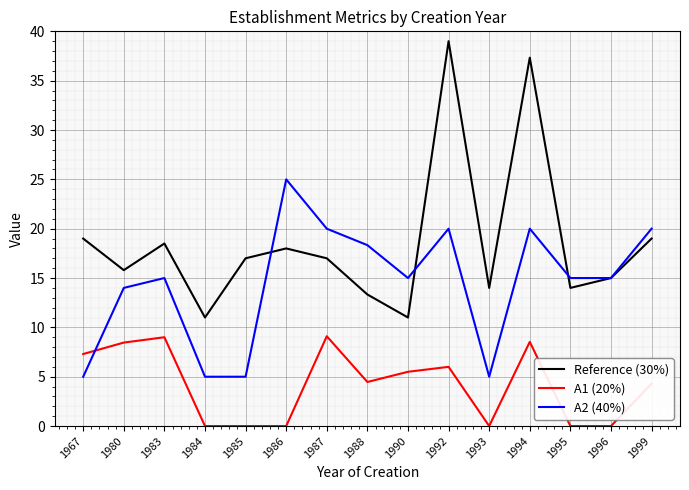

List the series in order of their peak value, highest first.

Reference (30%), A2 (40%), A1 (20%)